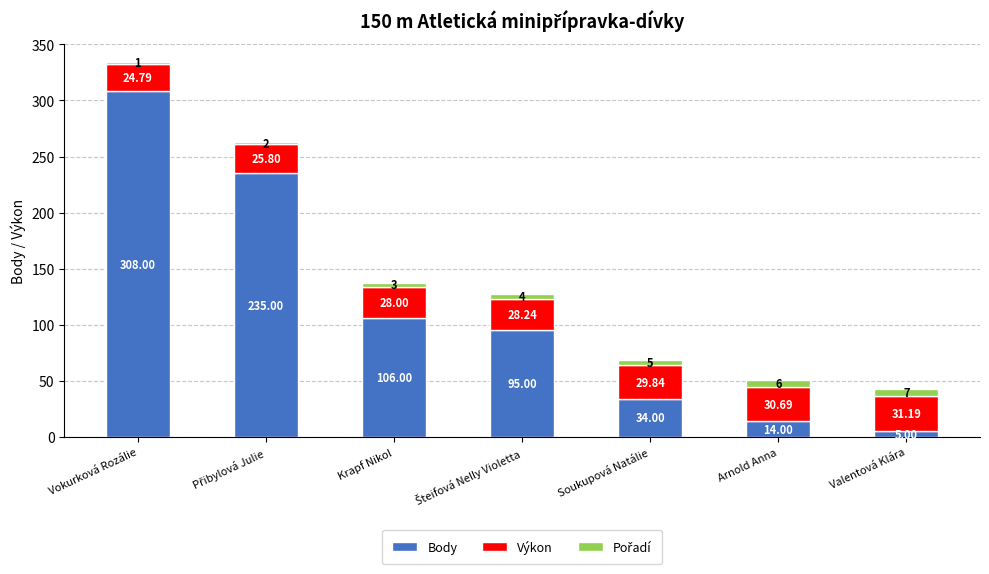

What is the sum of all Body values?

797.0